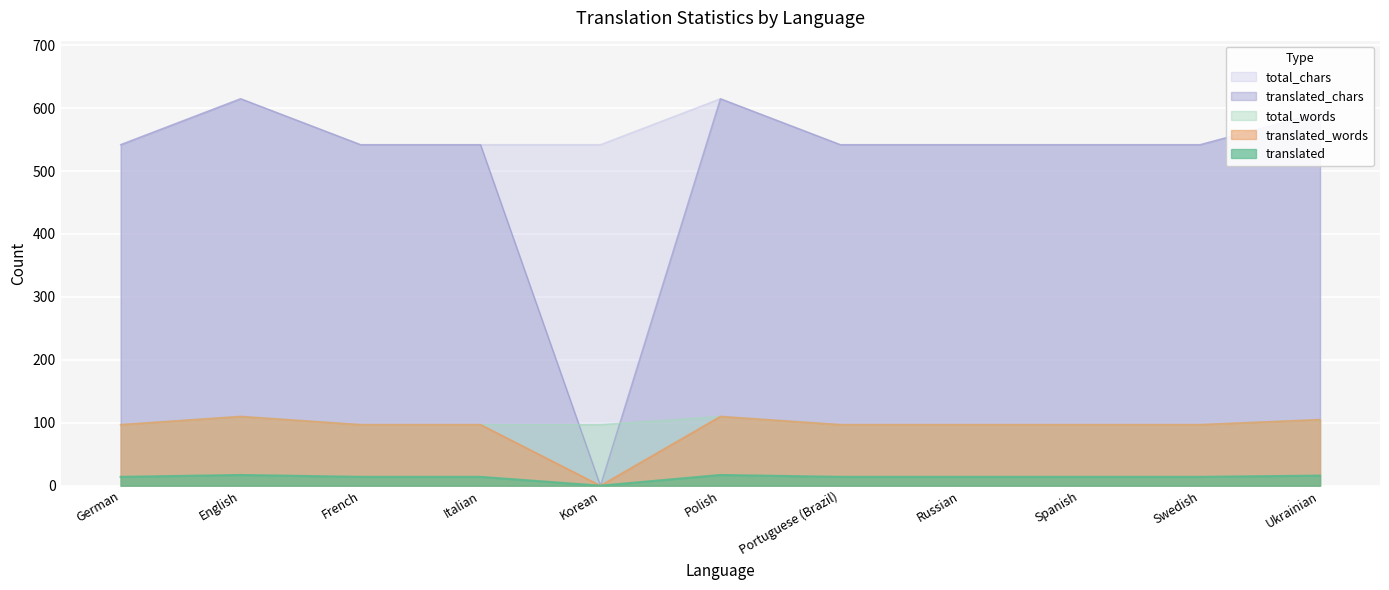

Reading left to right, extract all data points from this chart.

translated: 14	17	14	14	0	17	14	14	14	14	16
translated_words: 97	110	97	97	0	110	97	97	97	97	105
translated_chars: 542	615	542	542	0	615	542	542	542	542	593
total_words: 97	110	97	97	97	110	97	97	97	97	105
total_chars: 542	615	542	542	542	615	542	542	542	542	593